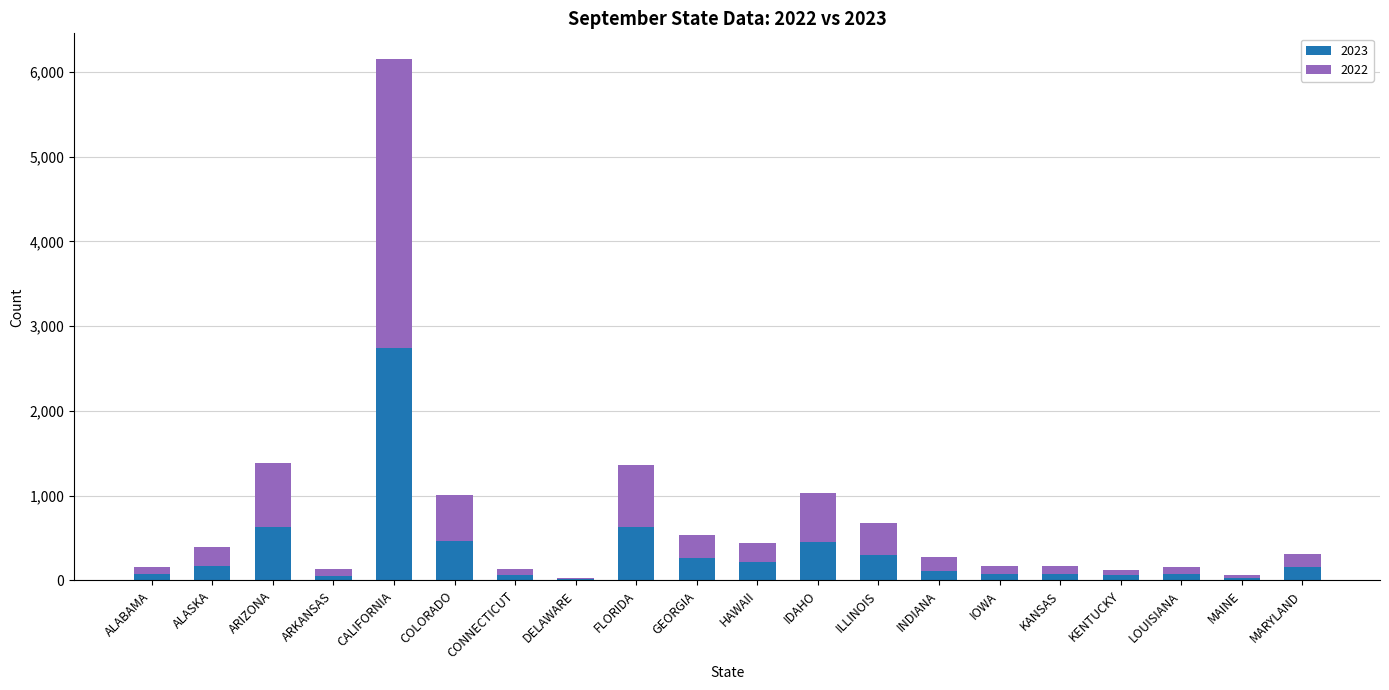

At which category is the sum across all series the highest?

CALIFORNIA